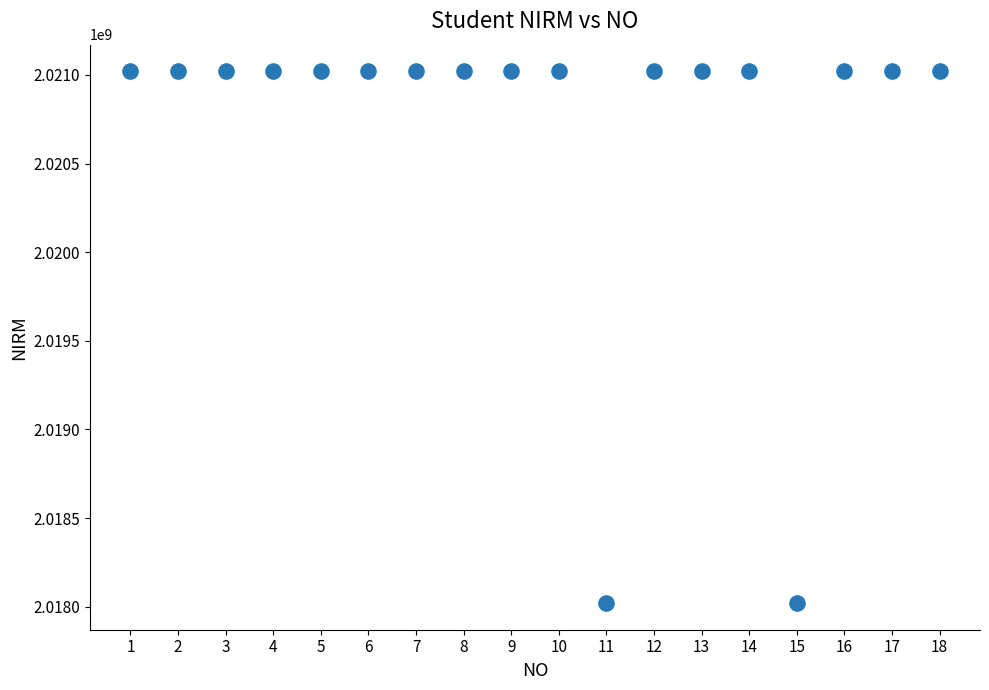

What is the range of X values (max minus min)?

17